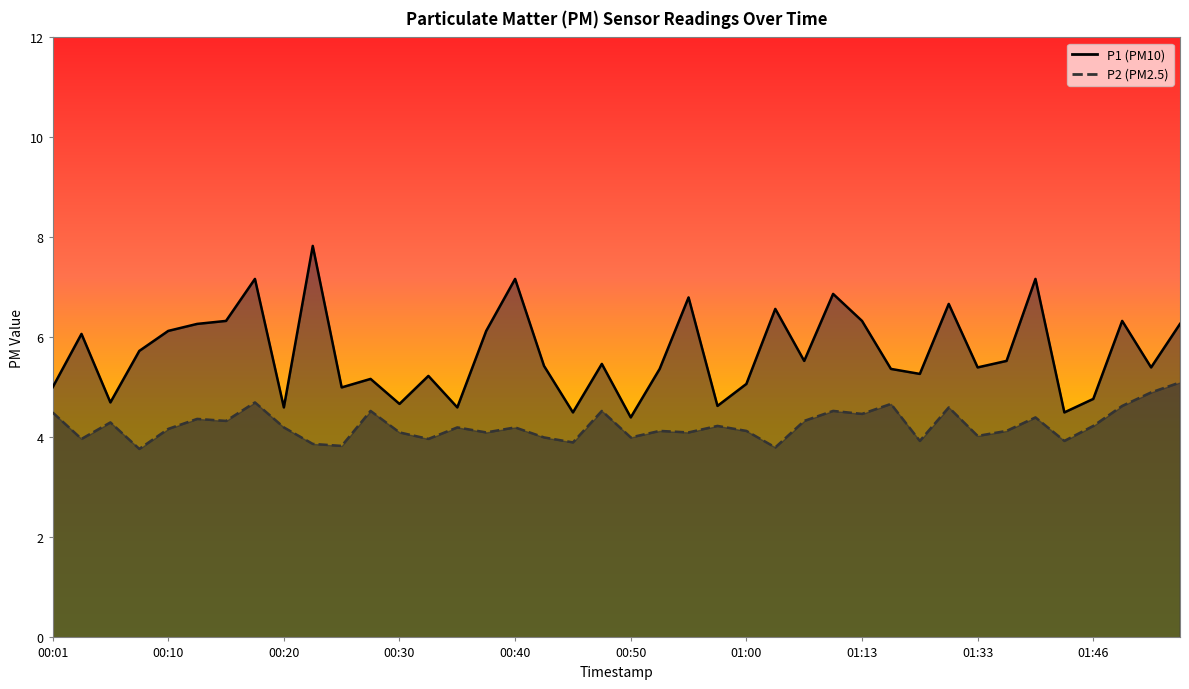

Reading right to left, transcribe all the data shown in this chart.

P1: 6.3	5.4	6.3	4.8	4.5	7.2	5.5	5.4	6.7	5.3	5.4	6.3	6.9	5.5	6.6	5.1	4.6	6.8	5.4	4.4	5.5	4.5	5.4	7.2	6.1	4.6	5.2	4.7	5.2	5.0	7.8	4.6	7.2	6.3	6.3	6.1	5.7	4.7	6.1	5.0
P2: 5.1	4.9	4.6	4.2	3.9	4.4	4.1	4.0	4.6	3.9	4.7	4.5	4.5	4.3	3.8	4.1	4.2	4.1	4.1	4.0	4.5	3.9	4.0	4.2	4.1	4.2	4.0	4.1	4.5	3.8	3.9	4.2	4.7	4.3	4.4	4.2	3.8	4.3	4.0	4.5